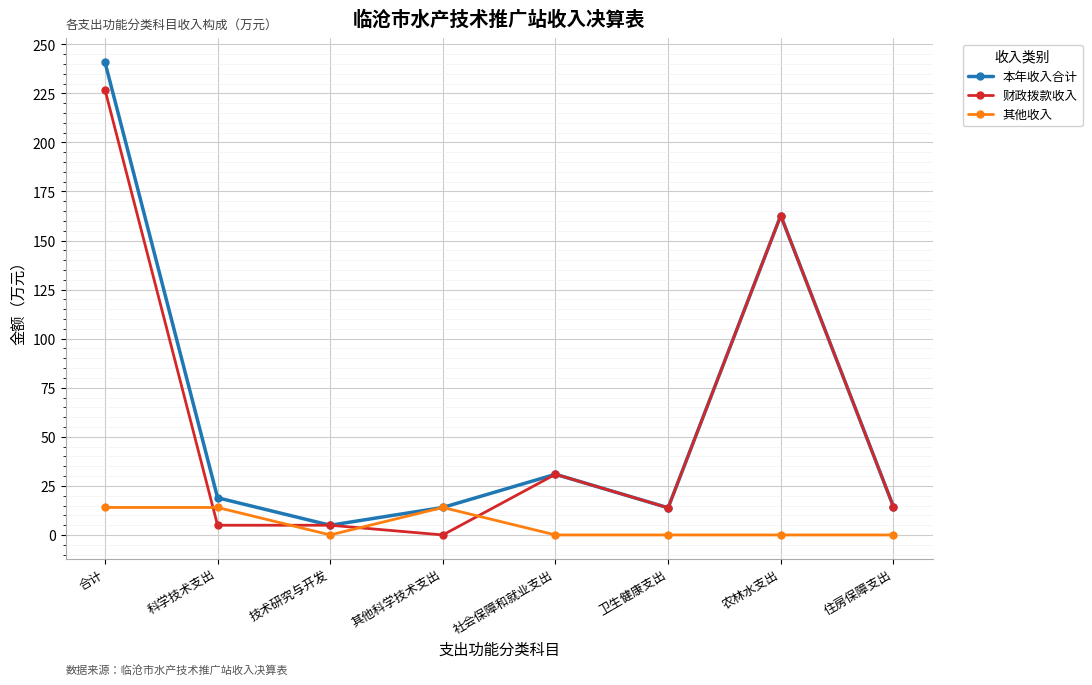

Is this an area chart (filled region under the line)?

No